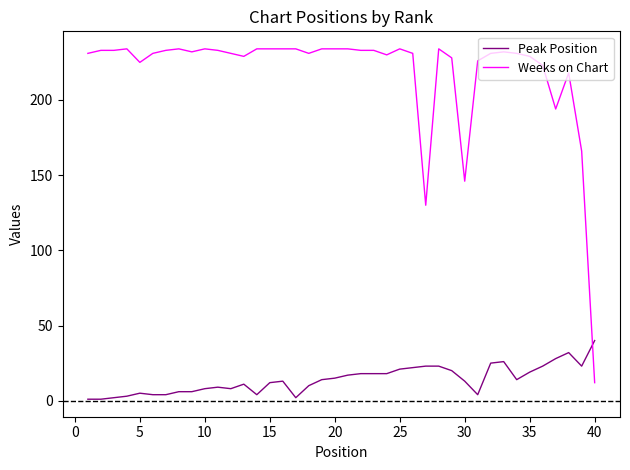

Which series has the widest spread of values?

Weeks on Chart